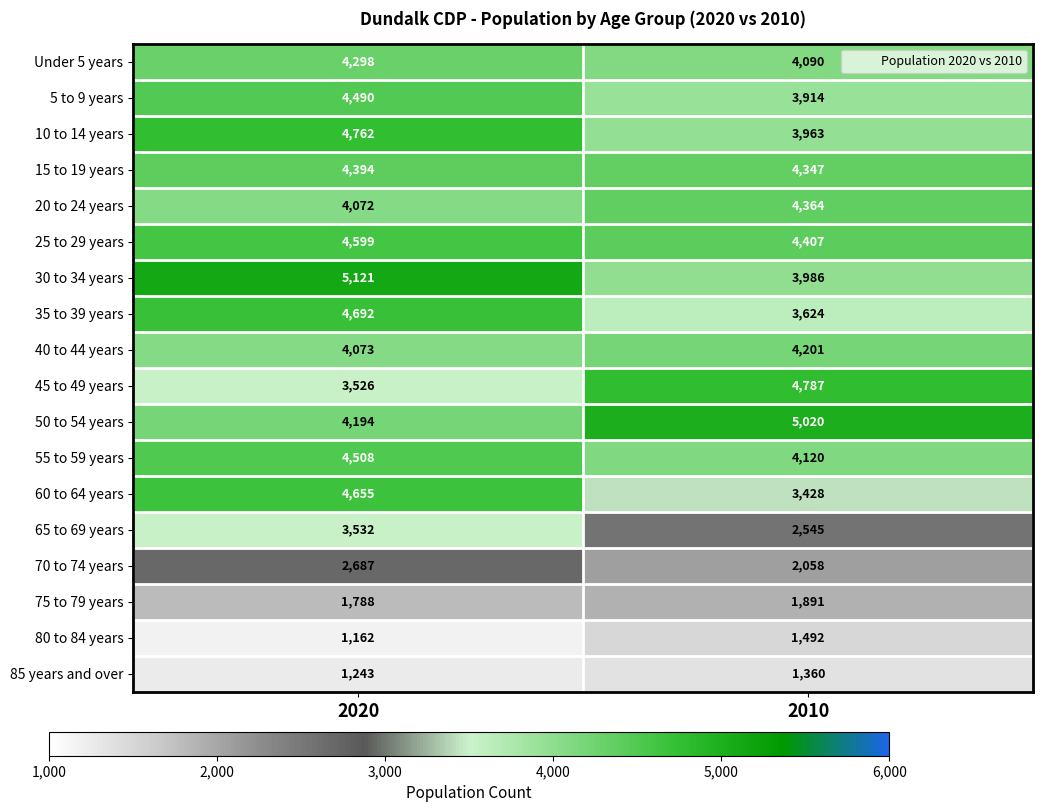

The value of 70 to 74 years at 2020 is 2687. True or false?

True